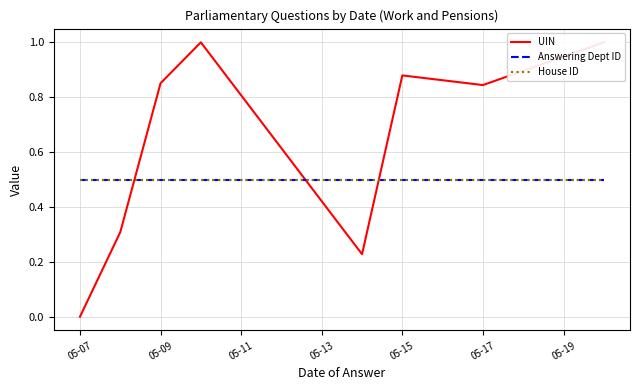

Which has a higher value, 05-15 or 05-07?

05-15